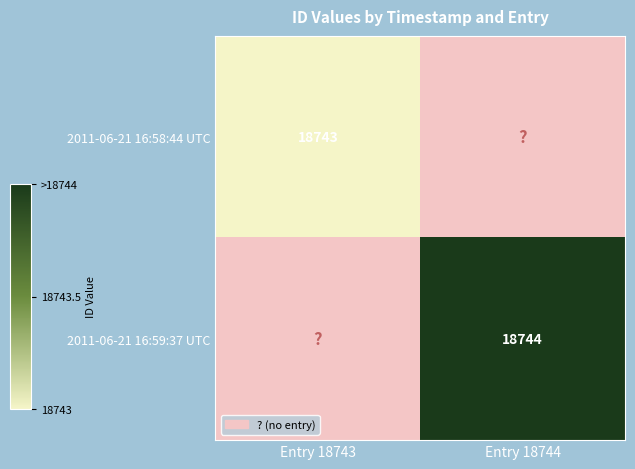

Is it true that 2011-06-21 16:59:37 UTC equals 9773 at Entry 18744?

False